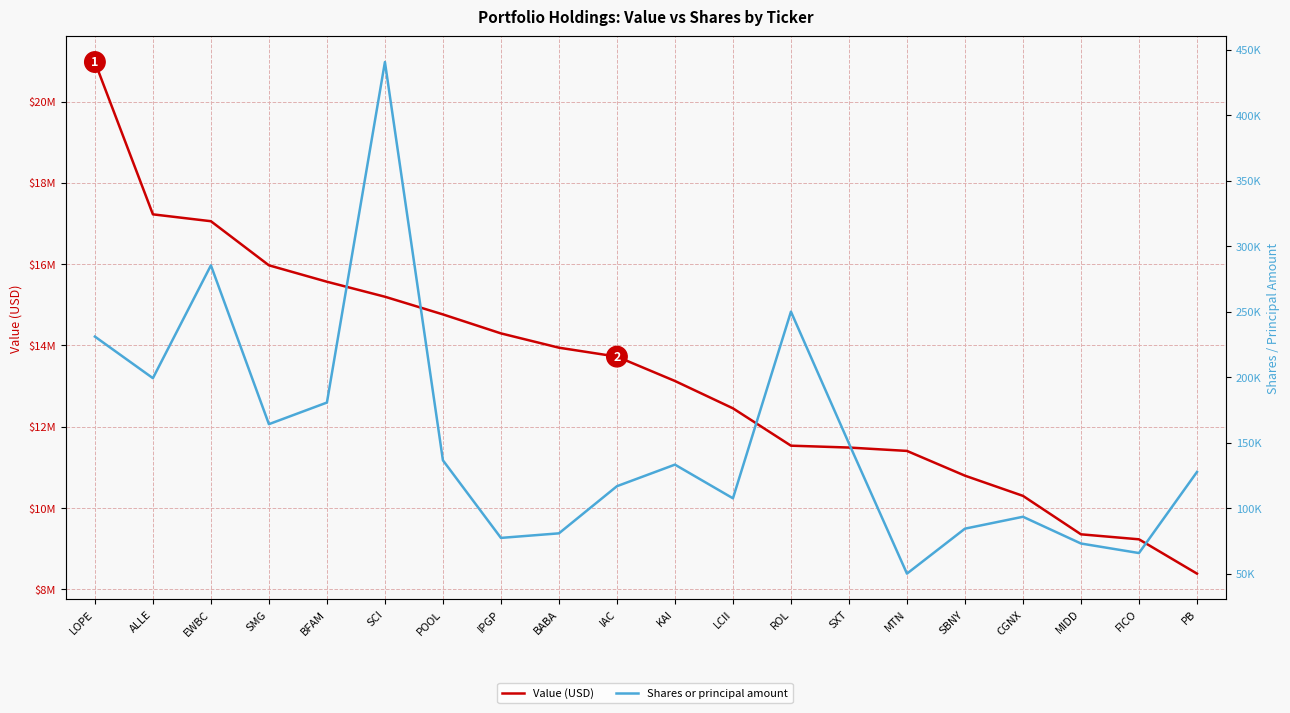

True or false: Value (USD) has a value of 28544328 at EWBC.

False